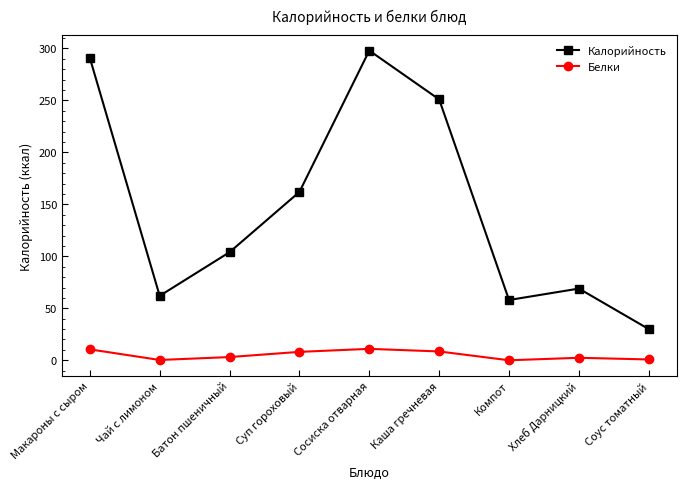

List the labels in order of Калорийность value, smallest first.

Соус томатный, Компот, Чай с лимоном, Хлеб Дарницкий, Батон пшеничный, Суп гороховый, Каша гречневая, Макароны с сыром, Сосиска отварная